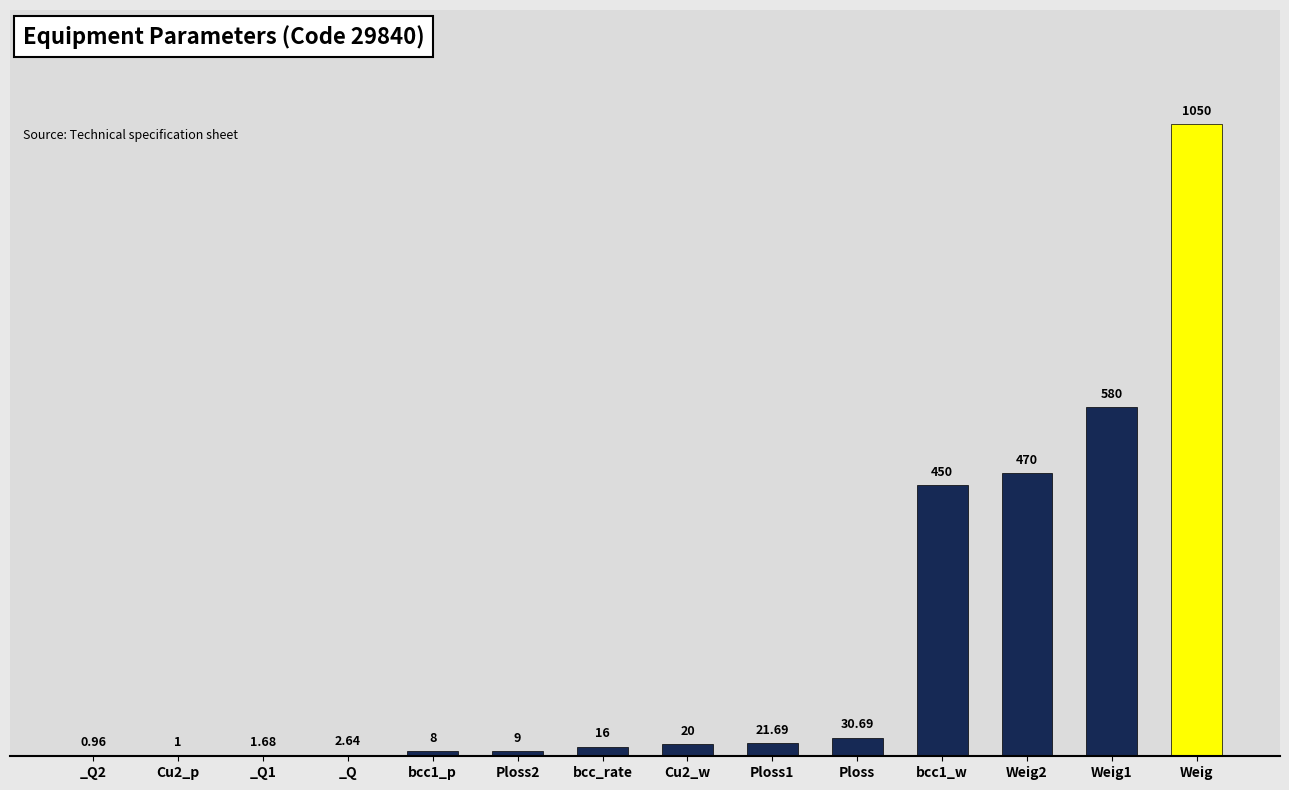

Which has a higher value, Ploss2 or bcc1_p?

Ploss2